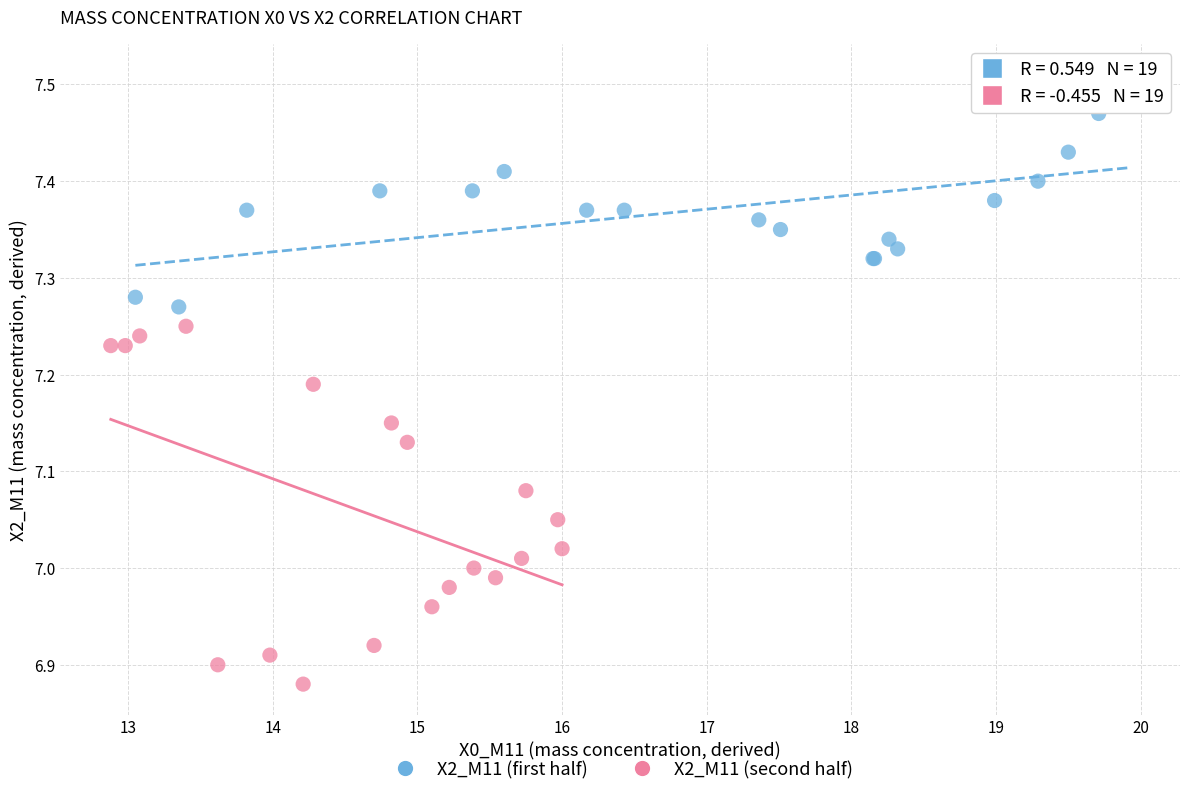

Which series reaches the minimum Y coordinate?

X2_M11 (second half)